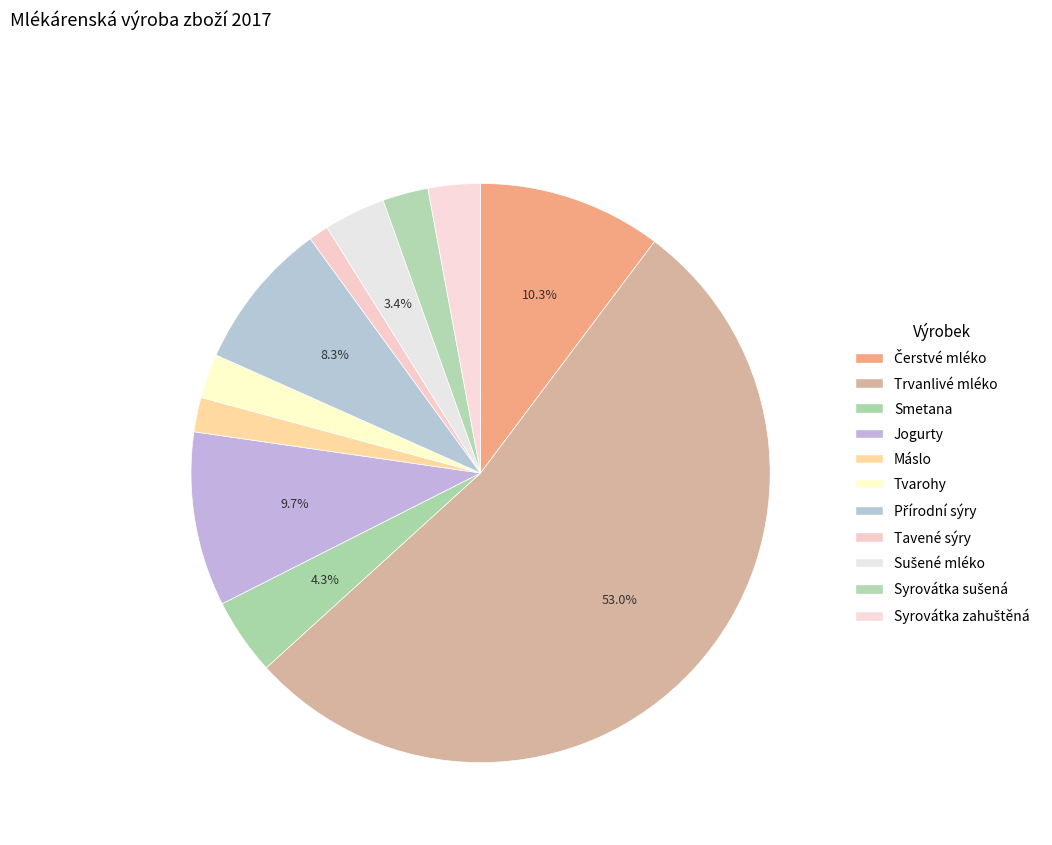

Rank the categories by value from lowest to highest.

Tavené sýry, Máslo, Tvarohy, Syrovátka sušená, Syrovátka zahuštěná, Sušené mléko, Smetana, Přírodní sýry, Jogurty, Čerstvé mléko, Trvanlivé mléko